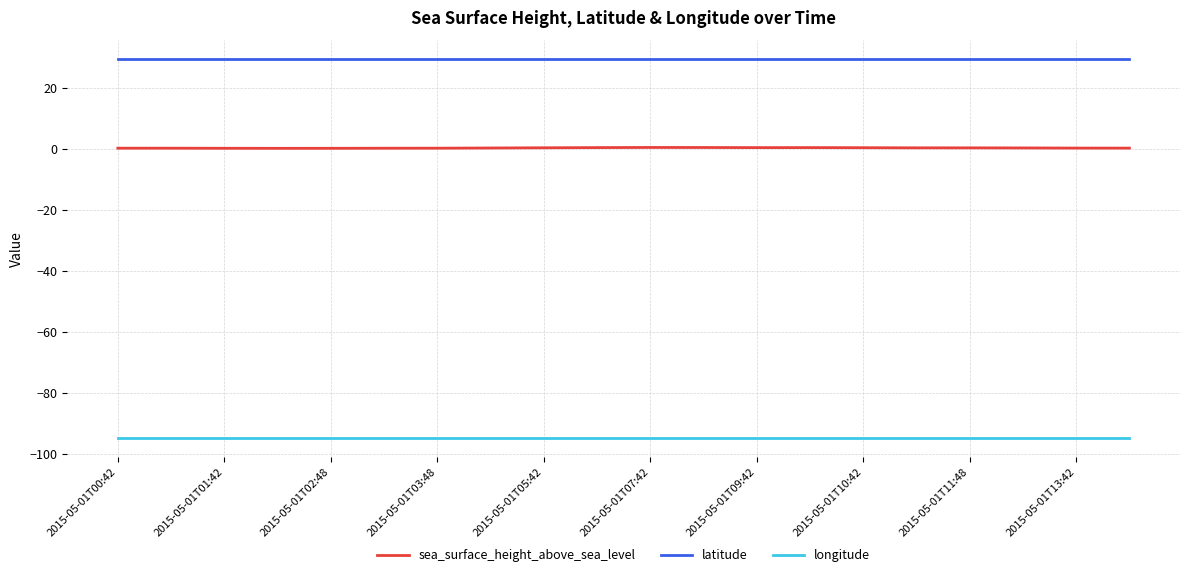

True or false: latitude and longitude cross at least once.

False